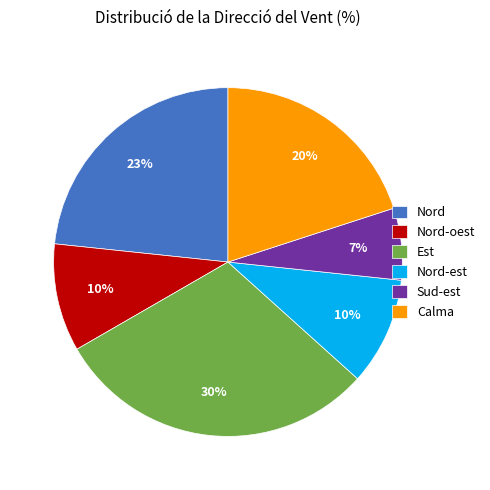

Which slice is the smallest?

Sud-est